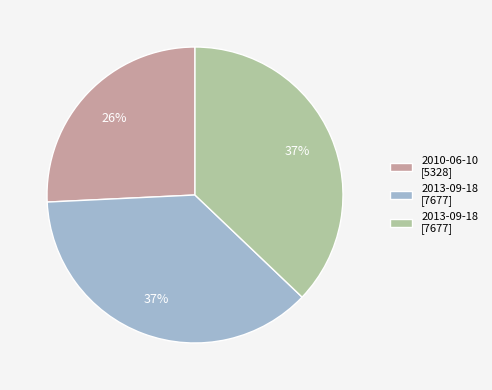

To the nearest percent, what is the average slice percentage?

33%